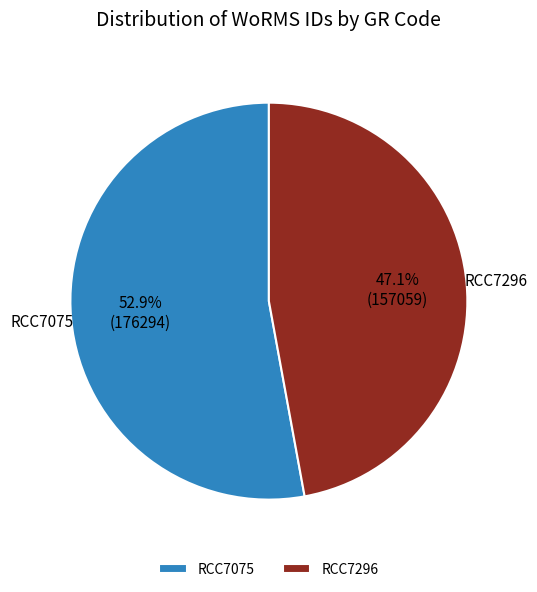

Which category accounts for the majority?

RCC7075